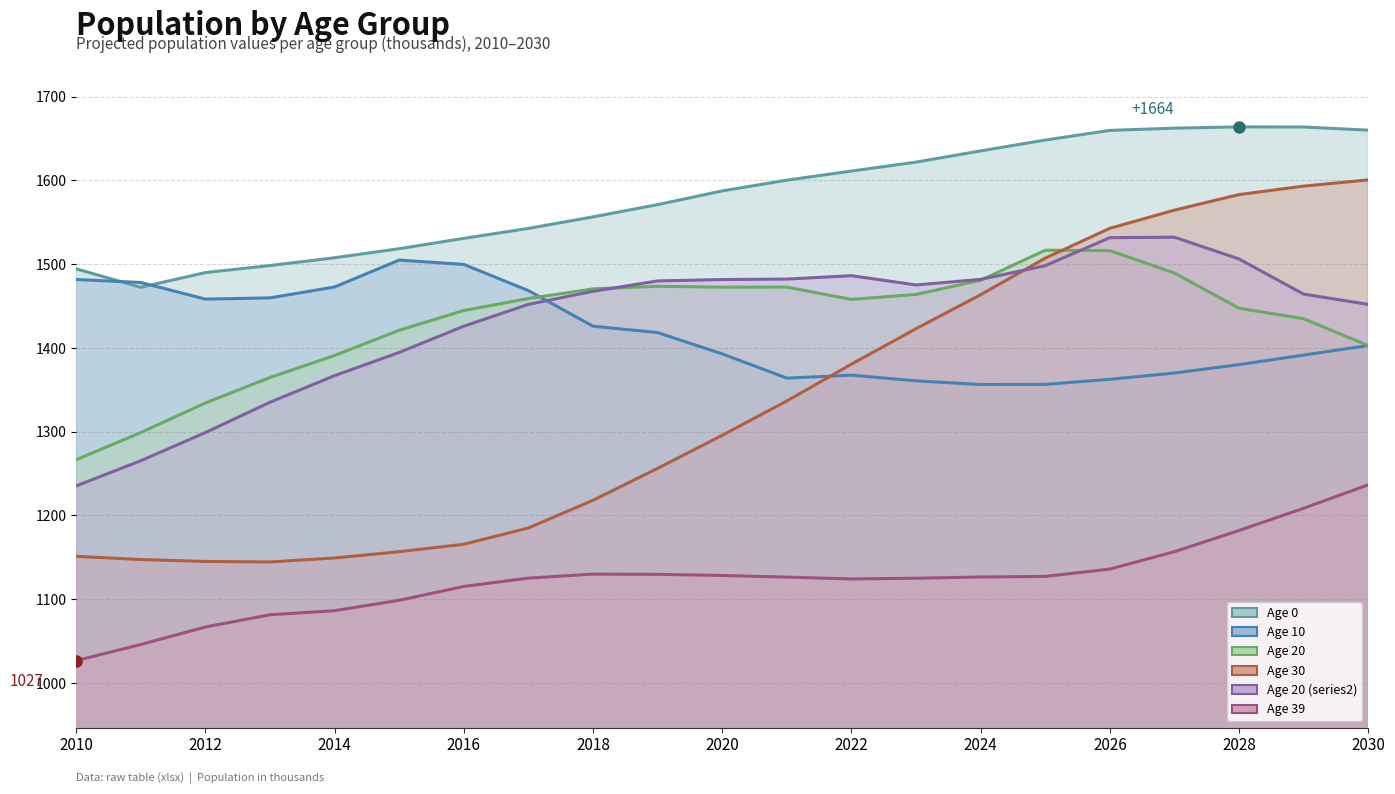

Rank the categories by Age 30 value from highest to lowest.

2030, 2029, 2028, 2027, 2026, 2025, 2024, 2023, 2022, 2021, 2020, 2019, 2018, 2017, 2016, 2015, 2010, 2014, 2011, 2012, 2013